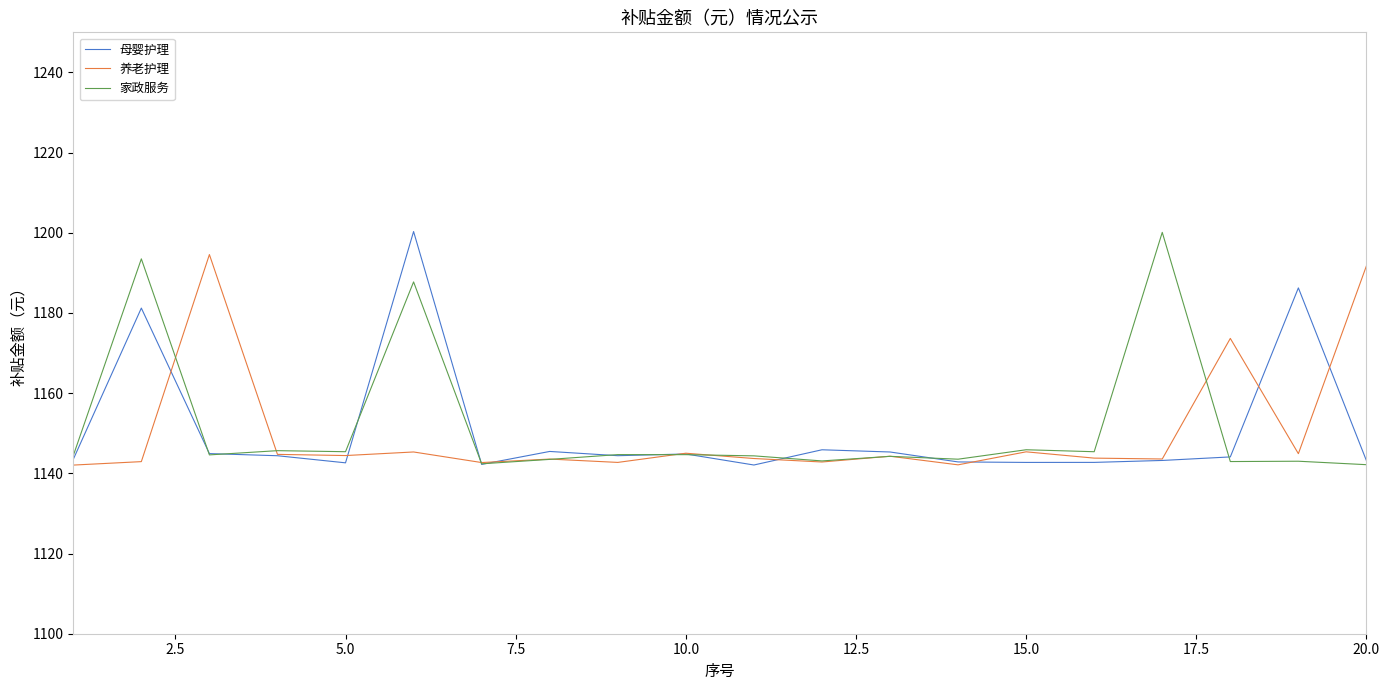

At how many categories does at least one series exceed 1175?

6